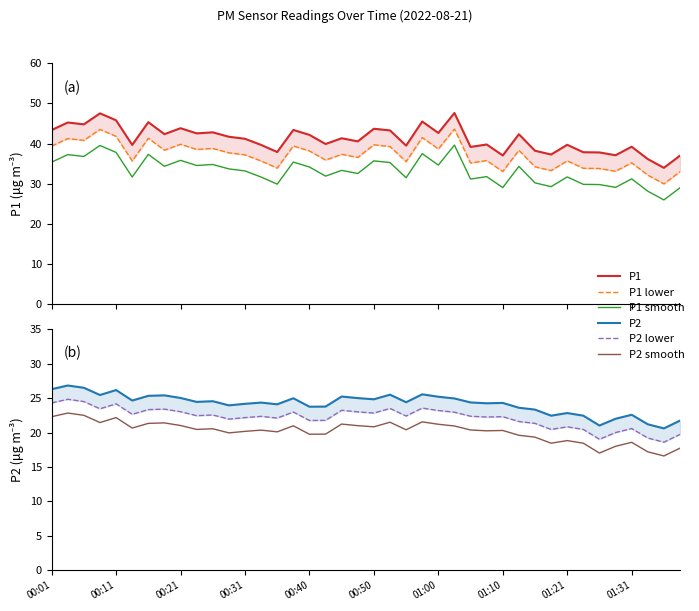

True or false: P1 lower and P1 smooth intersect in this chart.

False